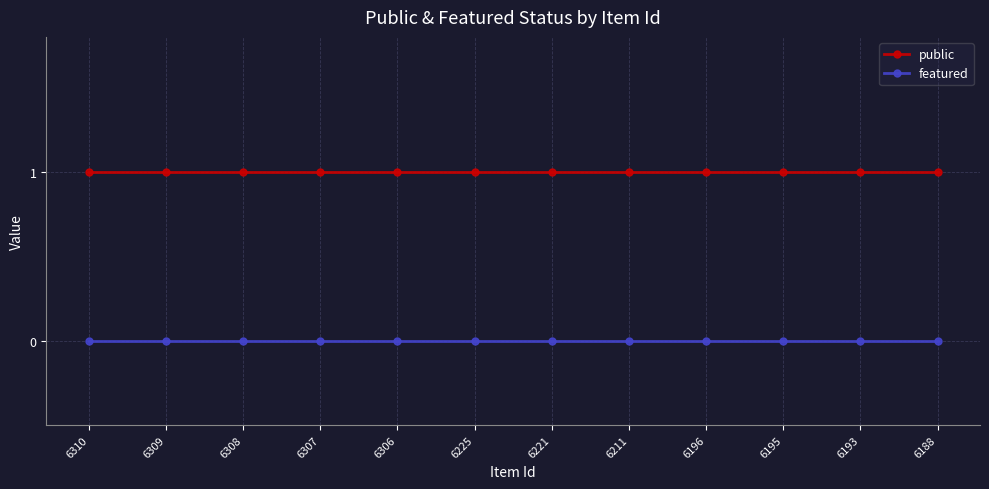

At 6306, list the series in order from largest to smallest.

public, featured